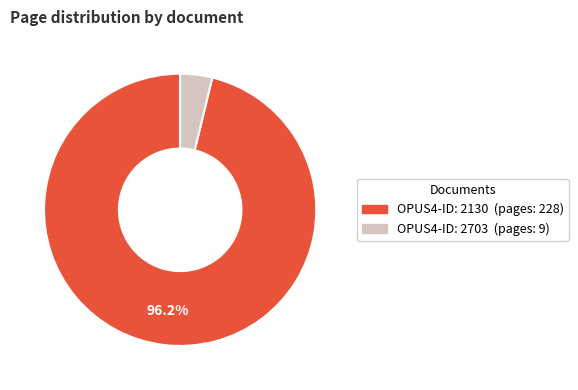

How many slices are in this pie chart?

2